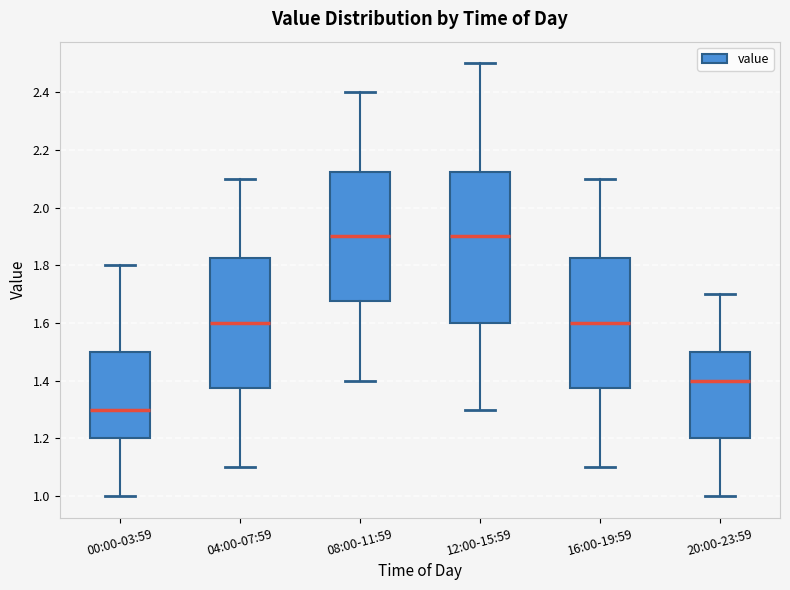

Reading left to right, read every box against the y-axis: the position of its median line, the range the box covers, and the ends of its whiskers. The values are not printed on the chart, so give them approximately, as read against the axis.

00:00-03:59: median 1.30, box 1.20 to 1.50, whiskers 1.00 to 1.80
04:00-07:59: median 1.60, box 1.38 to 1.82, whiskers 1.10 to 2.10
08:00-11:59: median 1.90, box 1.68 to 2.12, whiskers 1.40 to 2.40
12:00-15:59: median 1.90, box 1.60 to 2.12, whiskers 1.30 to 2.50
16:00-19:59: median 1.60, box 1.38 to 1.82, whiskers 1.10 to 2.10
20:00-23:59: median 1.40, box 1.20 to 1.50, whiskers 1.00 to 1.70